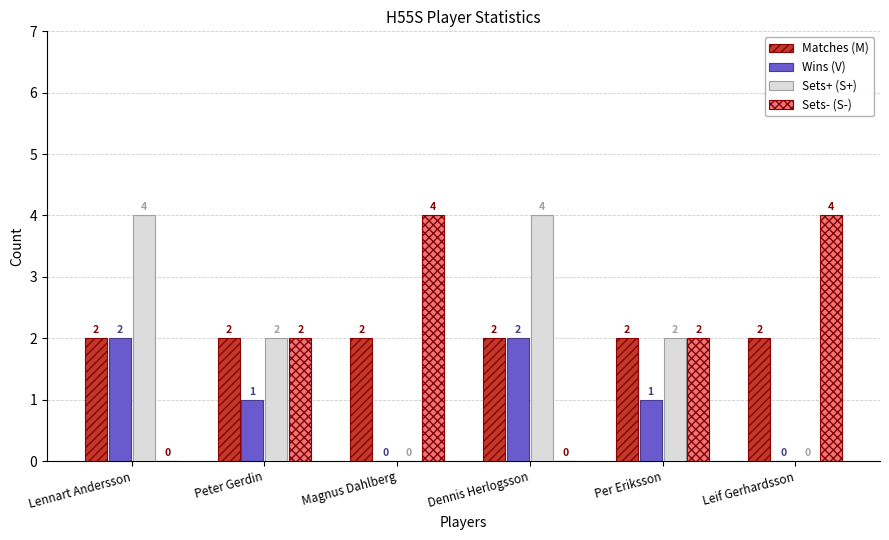

What is the total value across all series at Magnus Dahlberg?

6